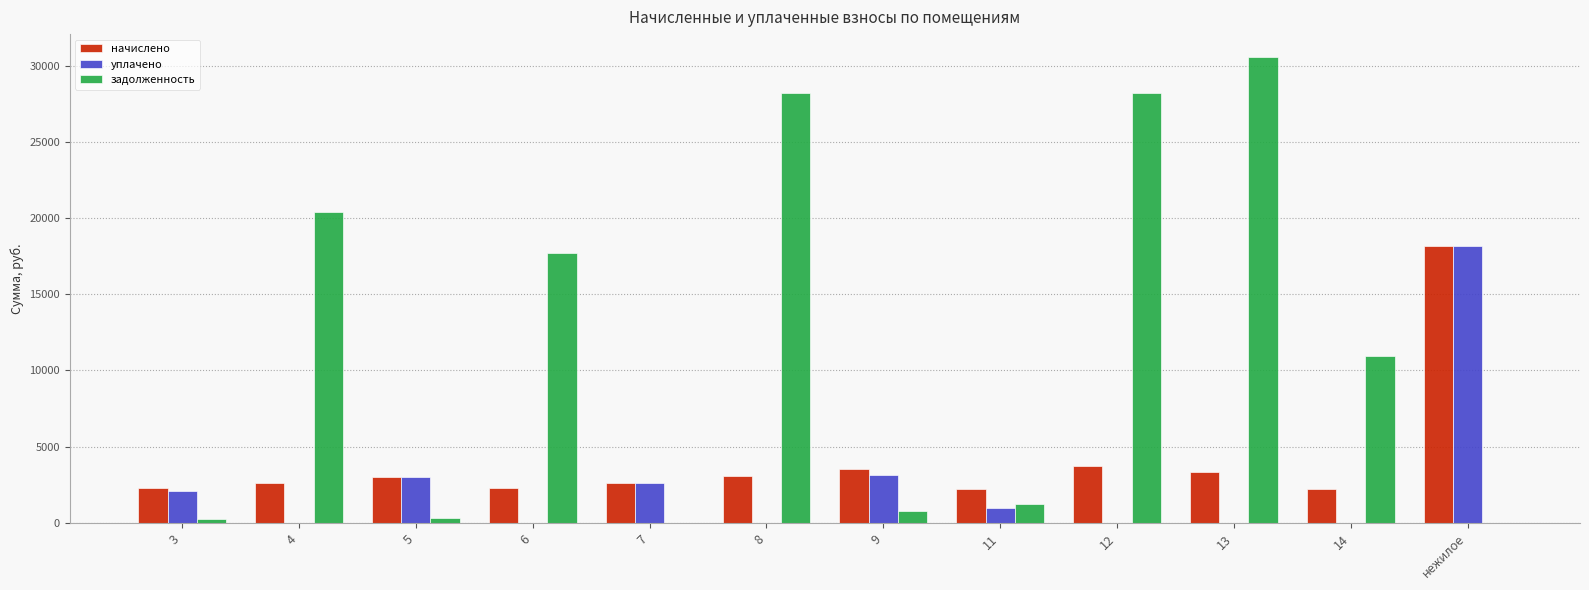

What is the total value across all series at 7?

5257.4